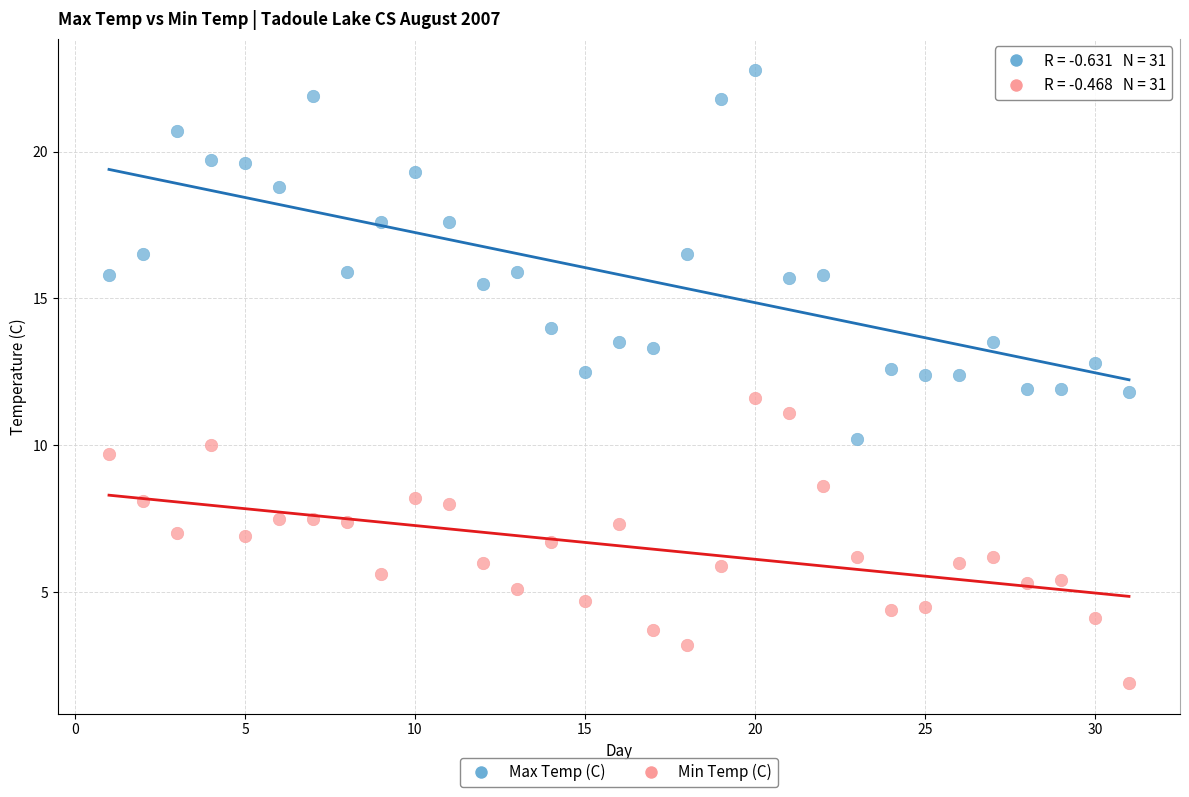

Which series has the largest Y range (max minus min)?

Max Temp (C)